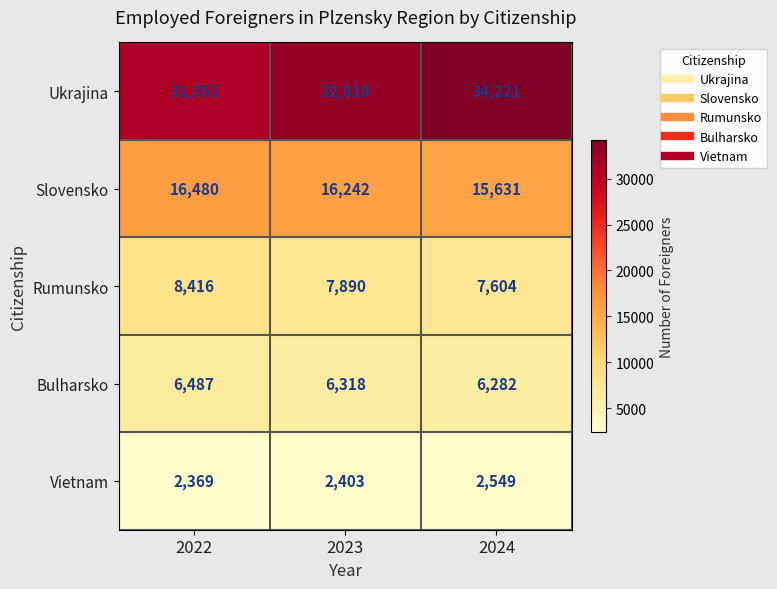

The value of Bulharsko at 2024 is 10035. True or false?

False